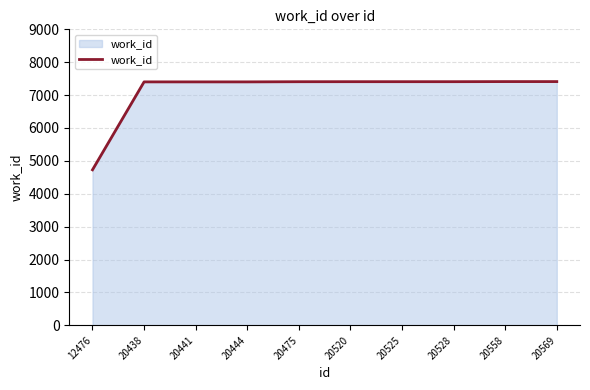

Between 20558 and 12476, which is larger?

20558